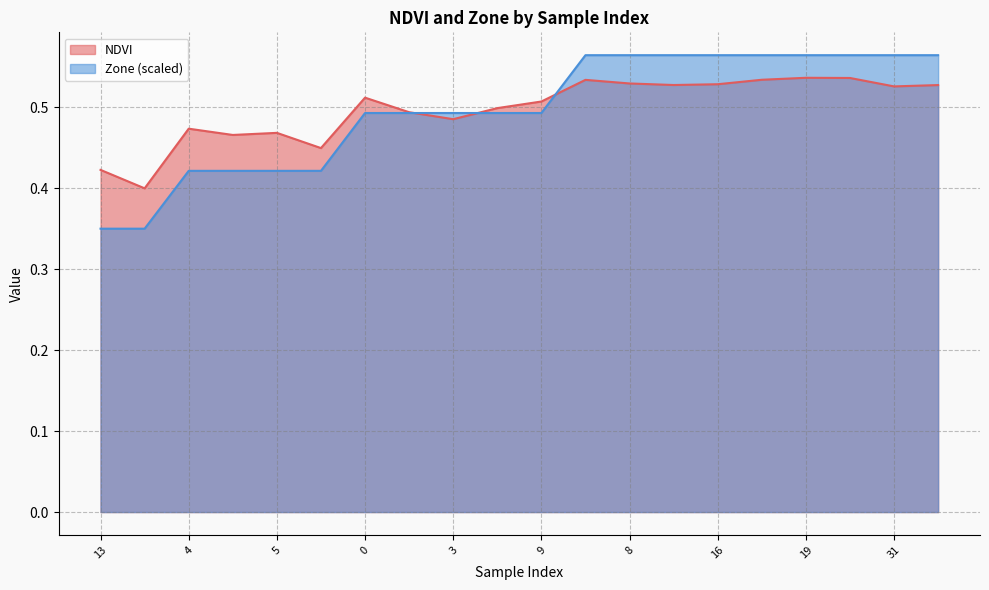

List the labels in order of NDVI value, largest first.

19, 30, 17, 7, 8, 16, 10, 32, 31, 0, 9, 6, 2, 3, 4, 5, 26, 1, 13, 39